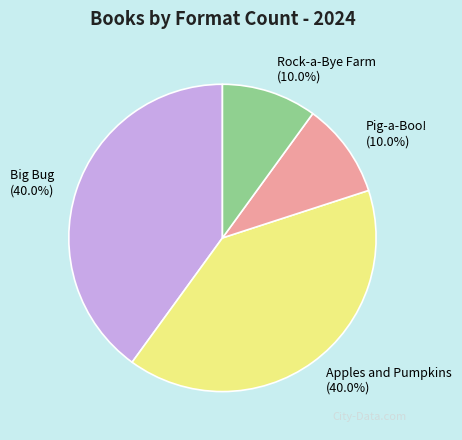

The Apples and Pumpkins slice represents 40% of the pie. True or false?

True